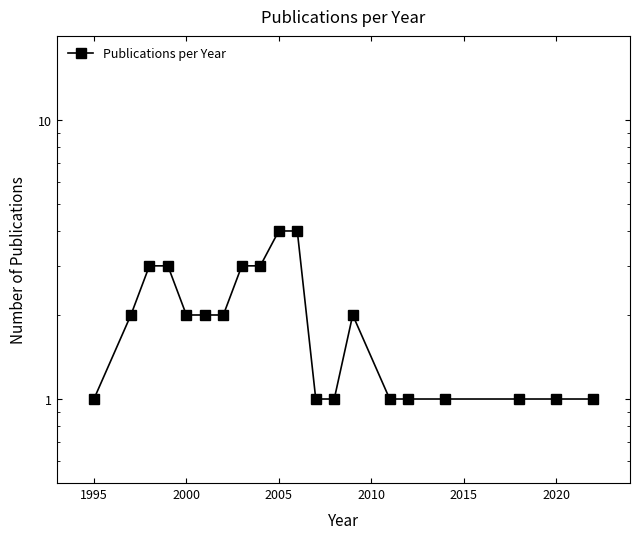

Is this an area chart (filled region under the line)?

No